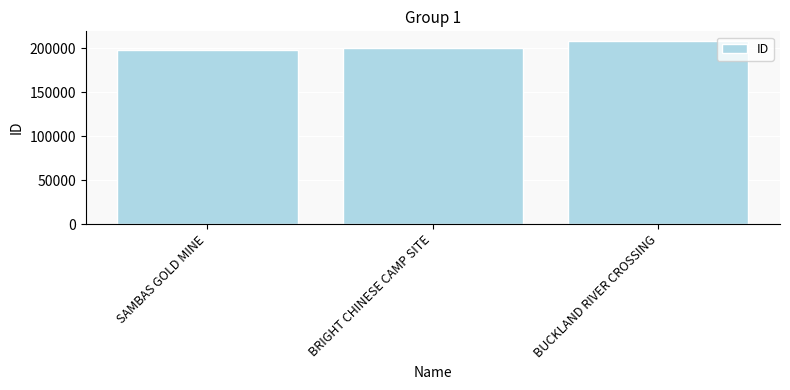

Which label corresponds to the smallest value in the chart?

SAMBAS GOLD MINE